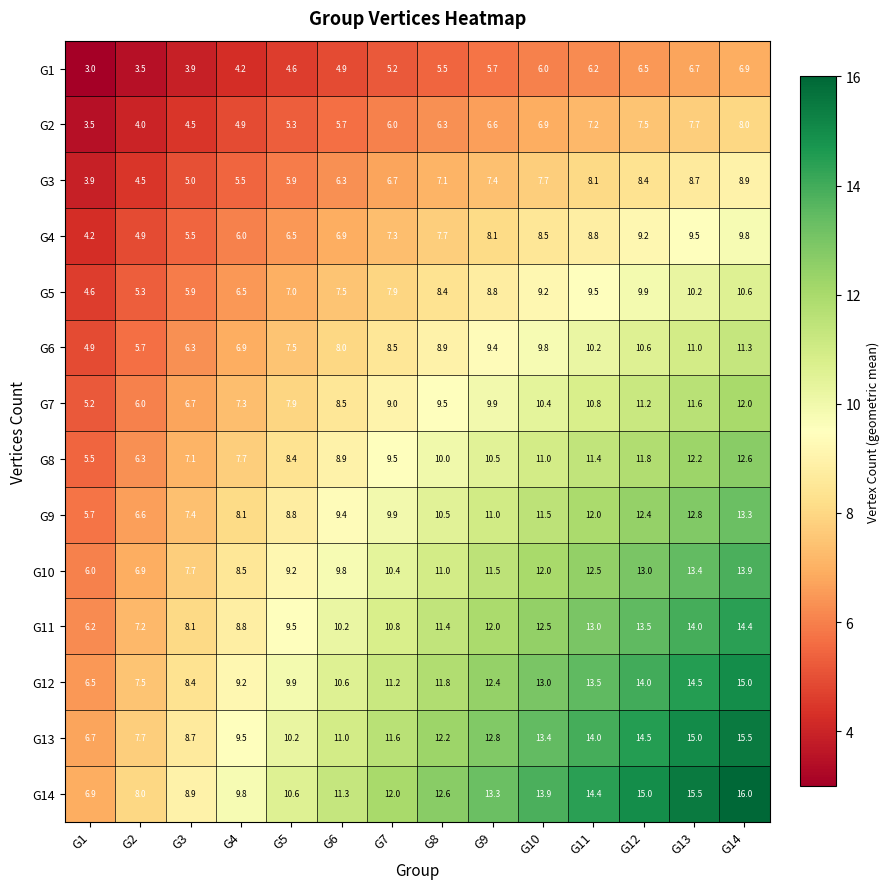

At which category is the sum across all series the highest?

G14